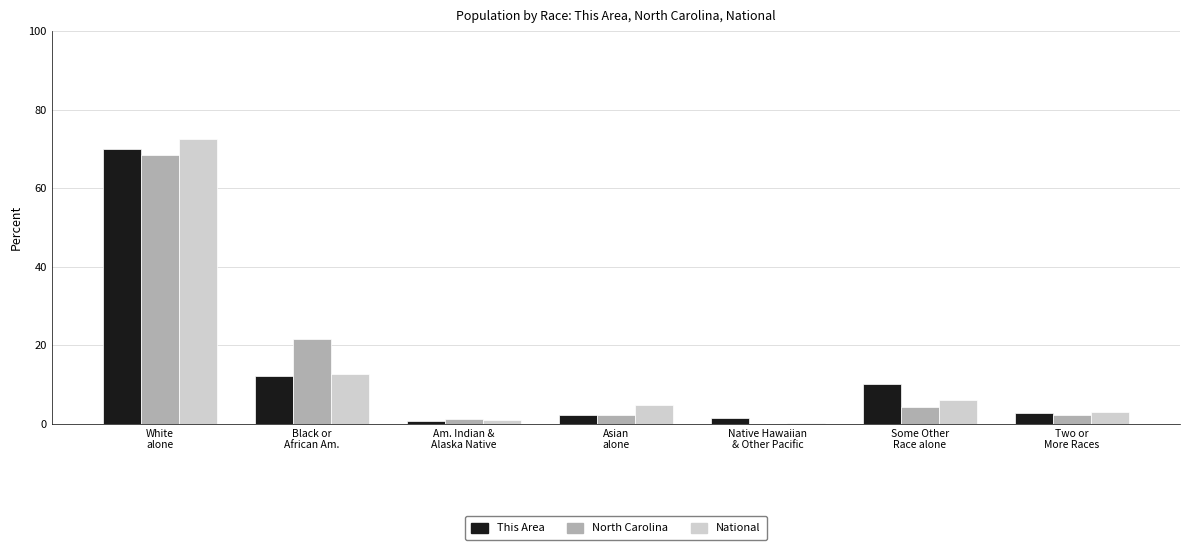

What is the sum of all This Area values?

100.0